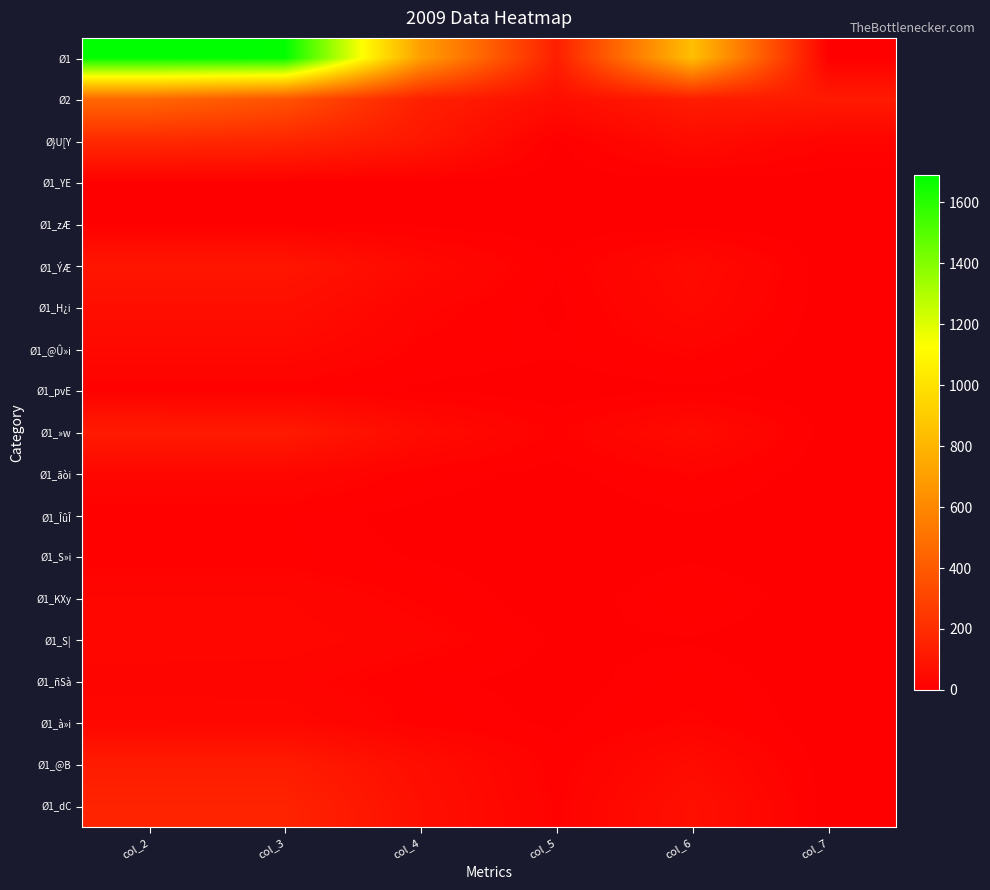

Rank the series at col_2 from highest to lowest value.

Ø1, Ø2, Ø}U[Y, Ø1_dC, Ø1_@B, Ø1_»w, Ø1_ÝÆ, Ø1_H¿i, Ø1_@Û»i, Ø1_à»i, Ø1_S|, Ø1_ãòi, Ø1_KXy, Ø1_ñSà, Ø1_pvE, Ø1_S»i, Ø1_ÎûÎ, Ø1_zÆ, Ø1_YE